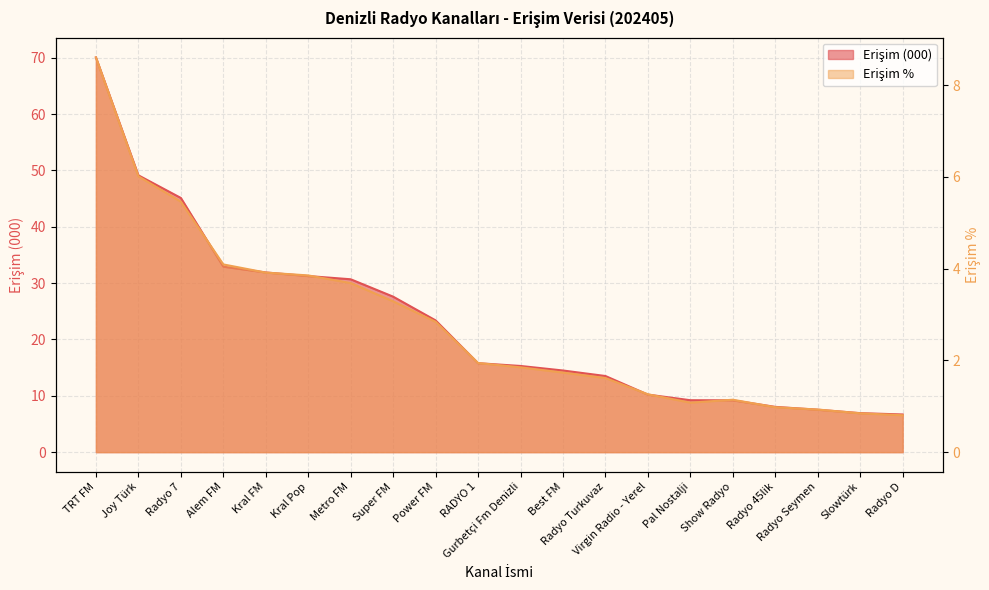

At which category does the chart reach its minimum across all series?

Radyo D